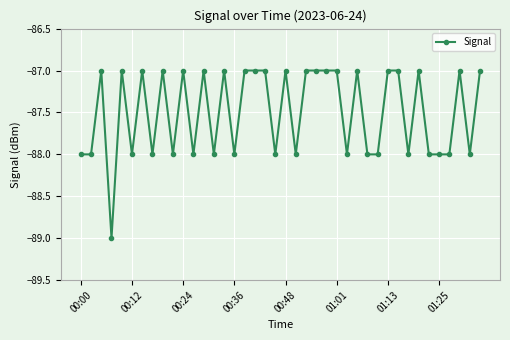

What is the greatest value displayed?

-87